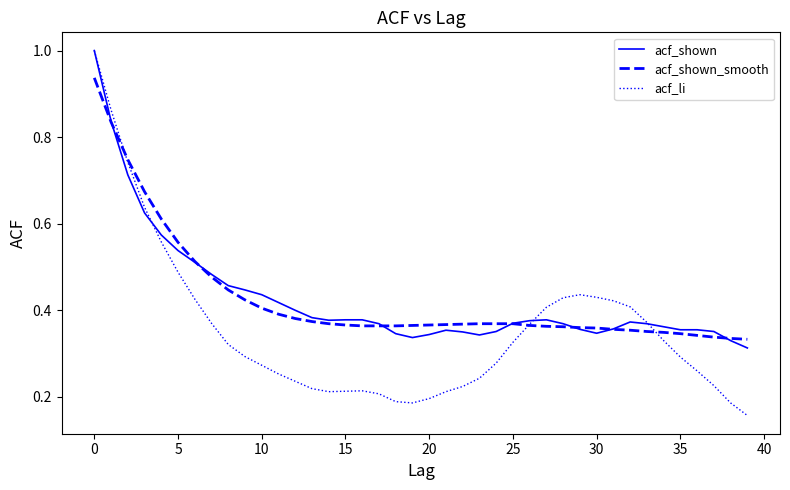

What is the greatest value displayed?

1.0